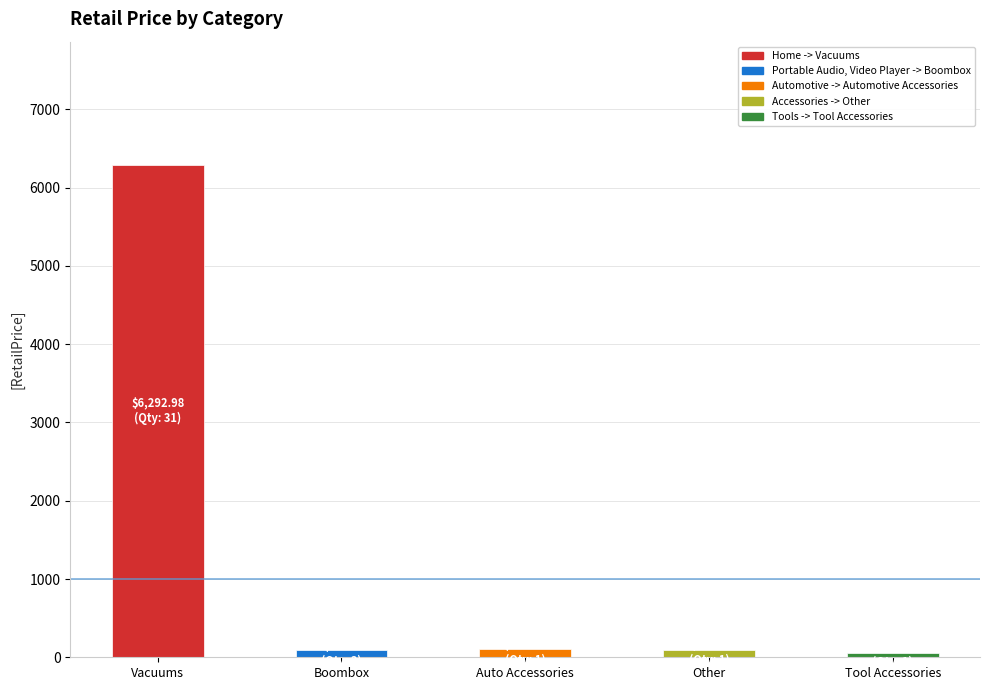

What is the difference between the maximum and minimum values?

6243.1